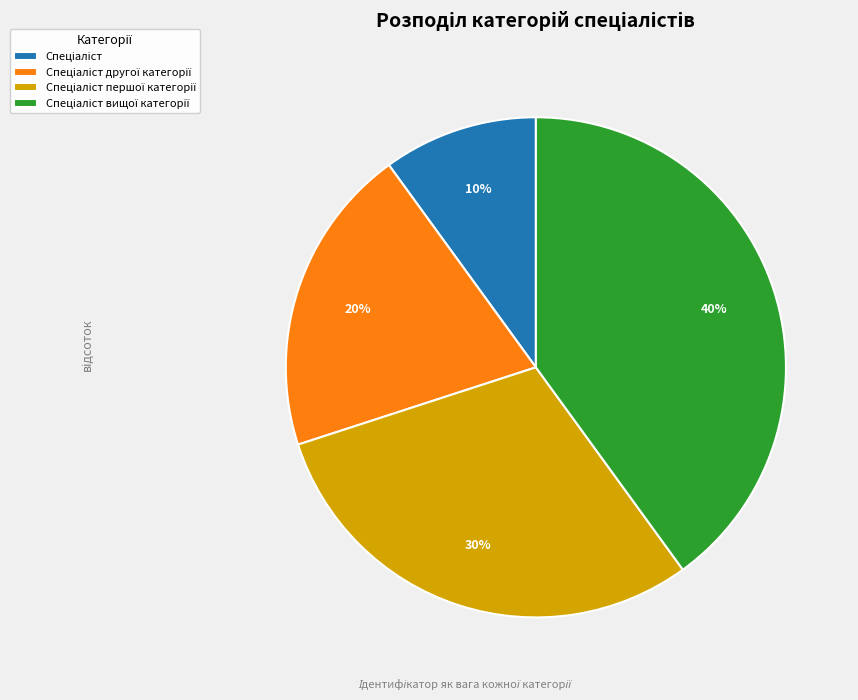

To the nearest percent, what is the average slice percentage?

25%